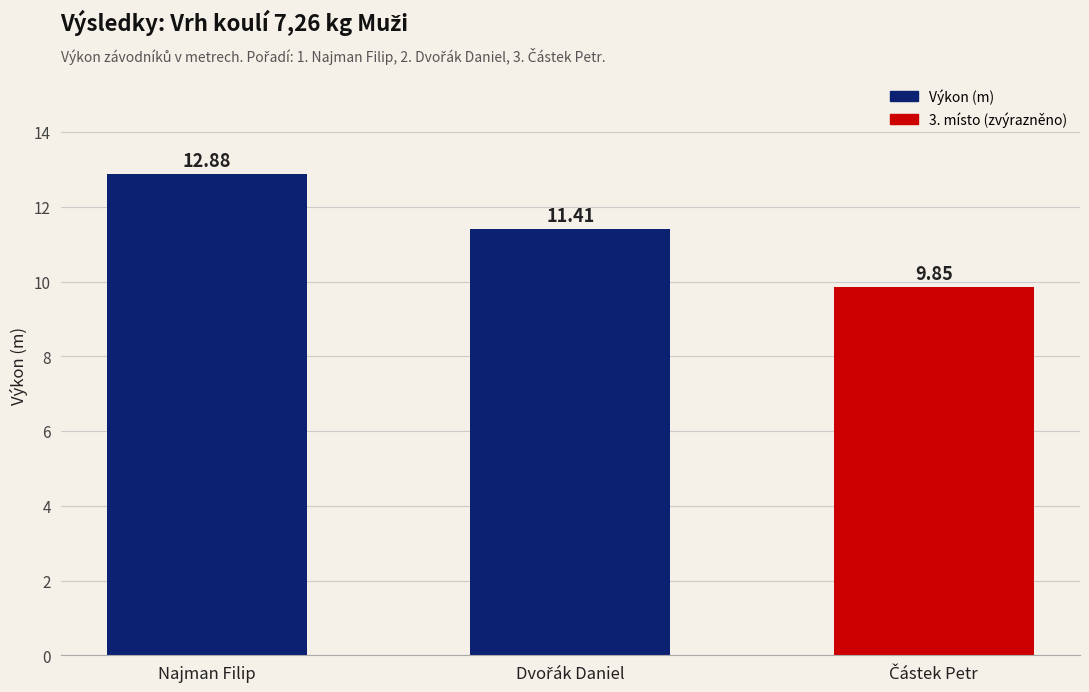

What is the label of the 3rd bar from the right?

Najman Filip